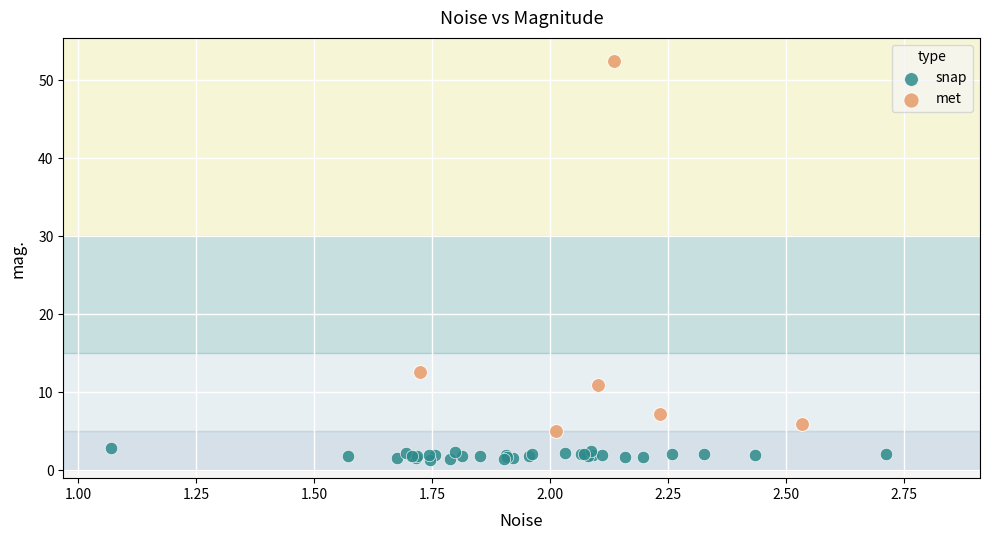

Which series has the widest spread of Y values?

met